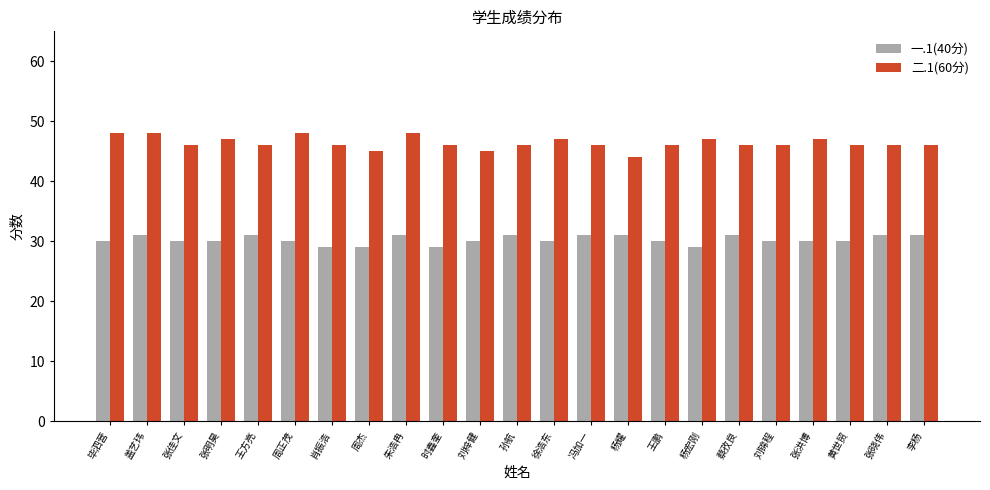

What is the greatest value displayed?

48